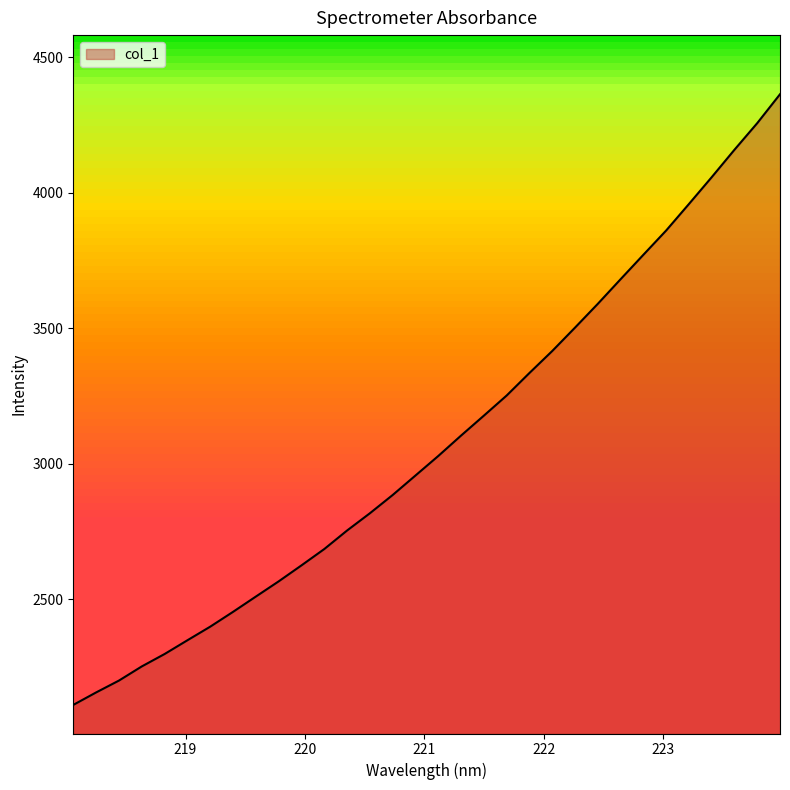

What is the maximum value shown in the chart?

4364.2